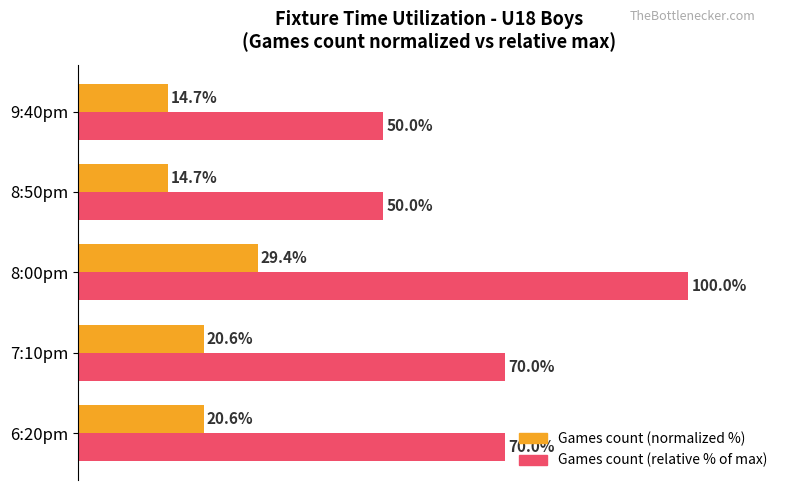

Which category has the highest value across all series?

8:00pm